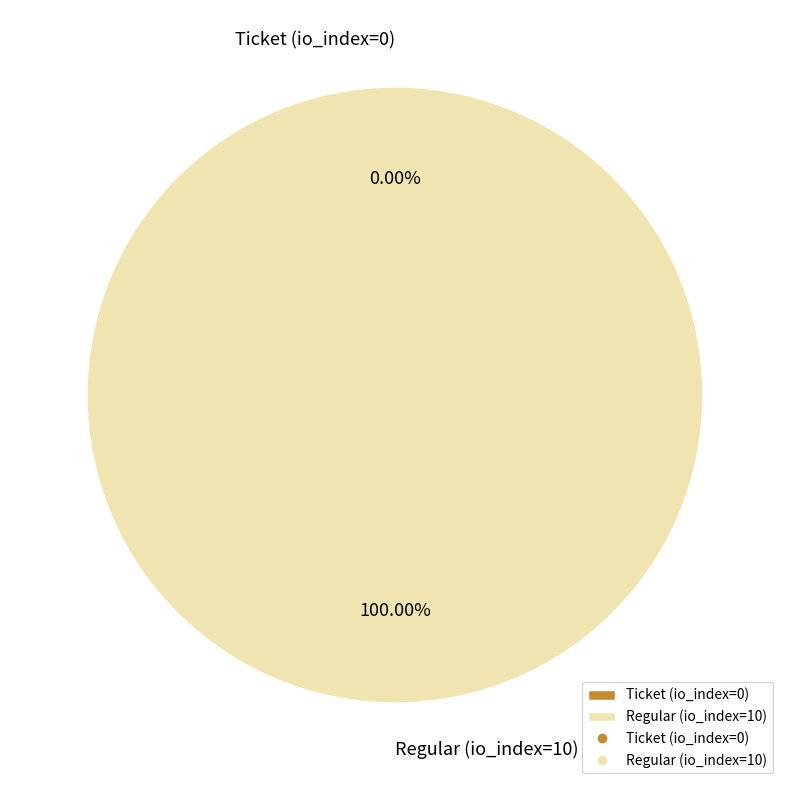

True or false: Ticket (io_index=0) accounts for 1% of the total.

False